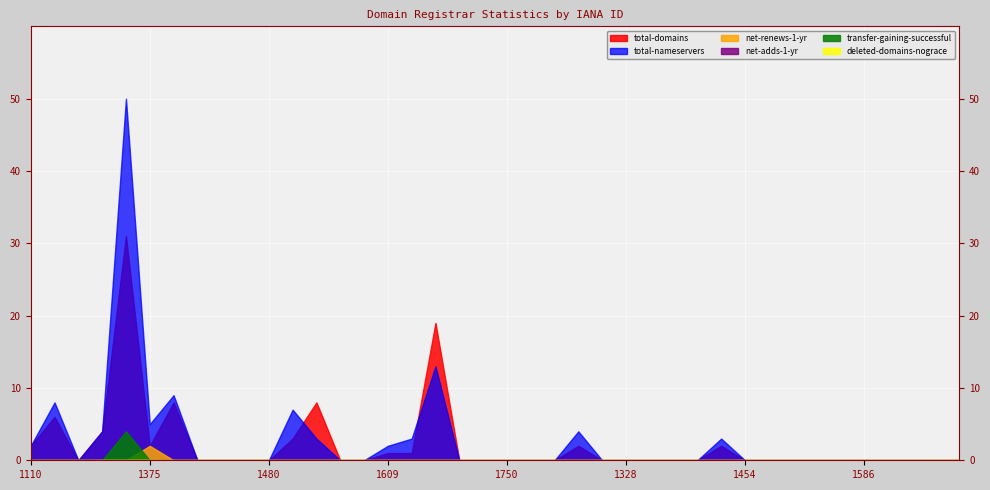

Reading left to right, what are all the values shown in this chart?

total-domains: 2	6	0	4	31	2	8	0	0	0	0	3	8	0	0	1	1	19	0	0	0	0	0	2	0	0	0	0	0	2	0	0	0	0	0	0	0	0	0	0
total-nameservers: 2	8	0	4	50	5	9	0	0	0	0	7	3	0	0	2	3	13	0	0	0	0	0	4	0	0	0	0	0	3	0	0	0	0	0	0	0	0	0	0
net-adds-1-yr: 0	0	0	0	0	0	0	0	0	0	0	0	0	0	0	0	0	0	0	0	0	0	0	0	0	0	0	0	0	0	0	0	0	0	0	0	0	0	0	0
net-renews-1-yr: 0	0	0	0	0	2	0	0	0	0	0	0	0	0	0	0	0	0	0	0	0	0	0	0	0	0	0	0	0	0	0	0	0	0	0	0	0	0	0	0
transfer-gaining-successful: 0	0	0	0	4	0	0	0	0	0	0	0	0	0	0	0	0	0	0	0	0	0	0	0	0	0	0	0	0	0	0	0	0	0	0	0	0	0	0	0
deleted-domains-nograce: 0	0	0	0	0	0	0	0	0	0	0	0	0	0	0	0	0	0	0	0	0	0	0	0	0	0	0	0	0	0	0	0	0	0	0	0	0	0	0	0